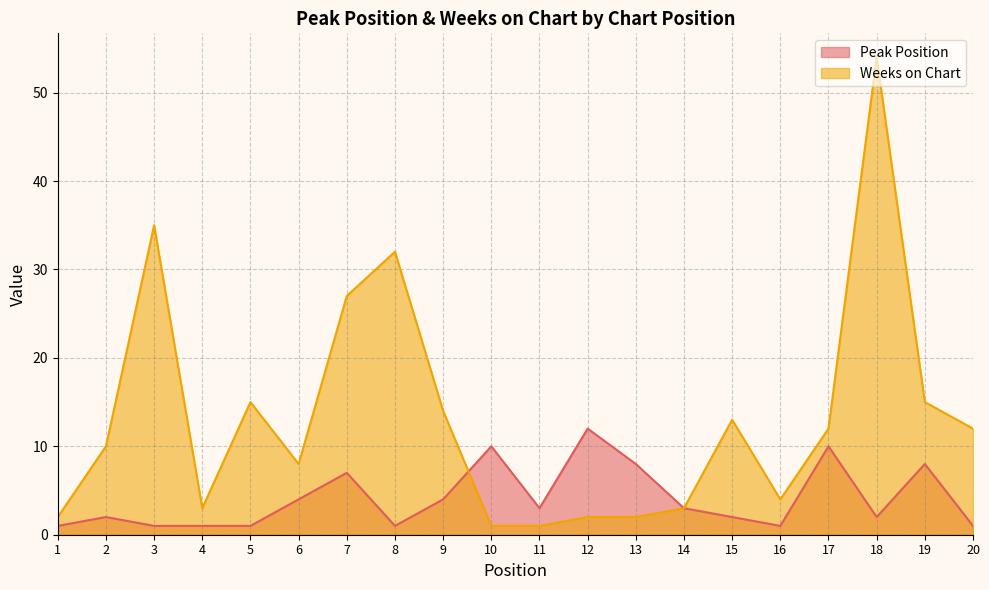

List the labels in order of Peak Position value, largest first.

12, 10, 17, 13, 19, 7, 6, 9, 11, 14, 2, 15, 18, 1, 3, 4, 5, 8, 16, 20